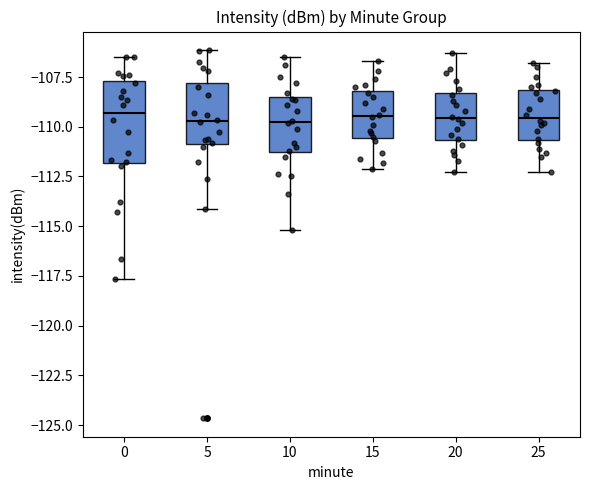

Reading left to right, read every box against the y-axis: the position of its median line, the range the box covers, and the ends of its whiskers. The values are not printed on the chart, so give them approximately, as read against the axis.

0: median -109.5, box -112.0 to -107.5, whiskers -117.5 to -106.5
5: median -109.5, box -111.0 to -108.0, whiskers -114.0 to -106.0
10: median -109.5, box -111.5 to -108.5, whiskers -115.0 to -106.5
15: median -109.5, box -110.5 to -108.0, whiskers -112.0 to -106.5
20: median -109.5, box -110.5 to -108.5, whiskers -112.5 to -106.5
25: median -109.5, box -110.5 to -108.0, whiskers -112.5 to -107.0